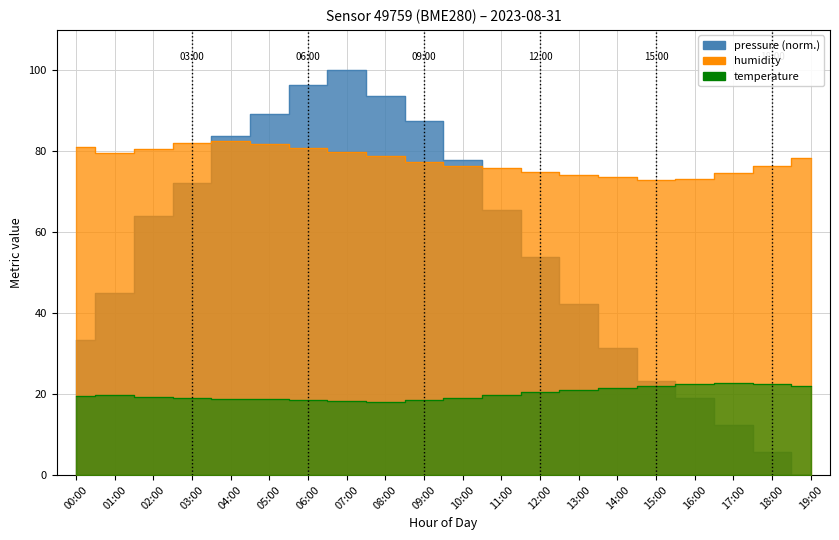

What is the label of the 9th point from the left?

08:00